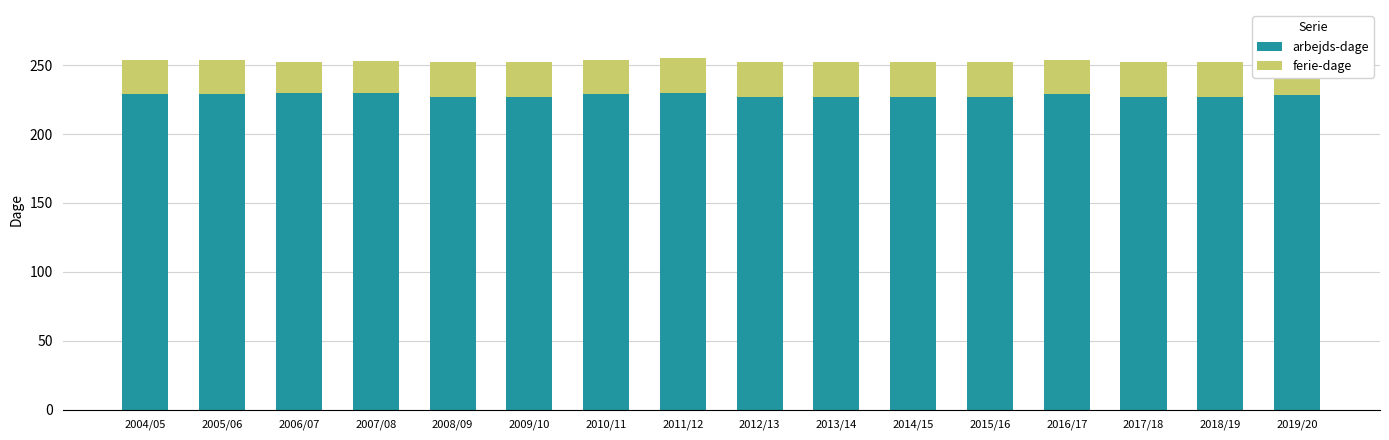

Count the number of data series in this chart.

2